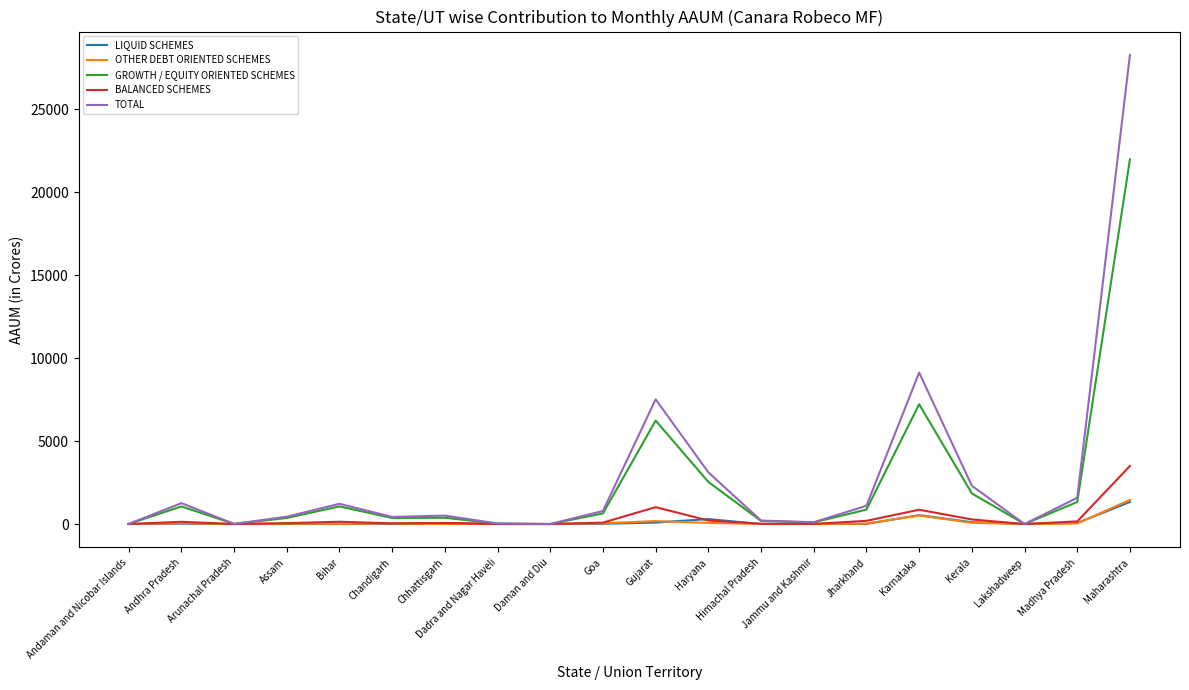

Which category has the highest value across all series?

Maharashtra